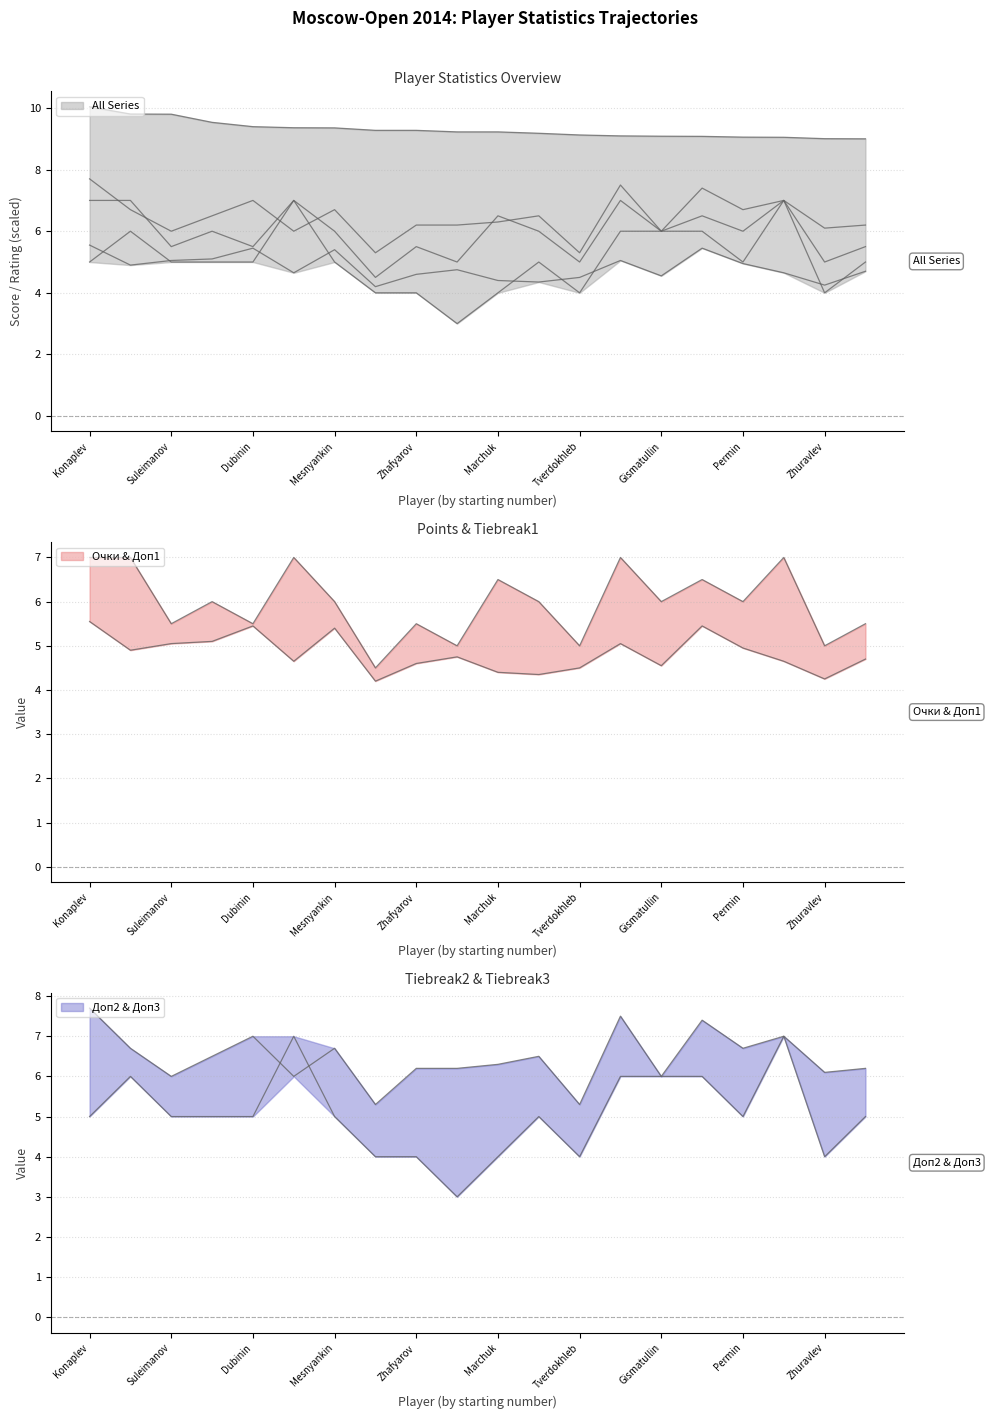

What position from the left is Suleimanov?

2